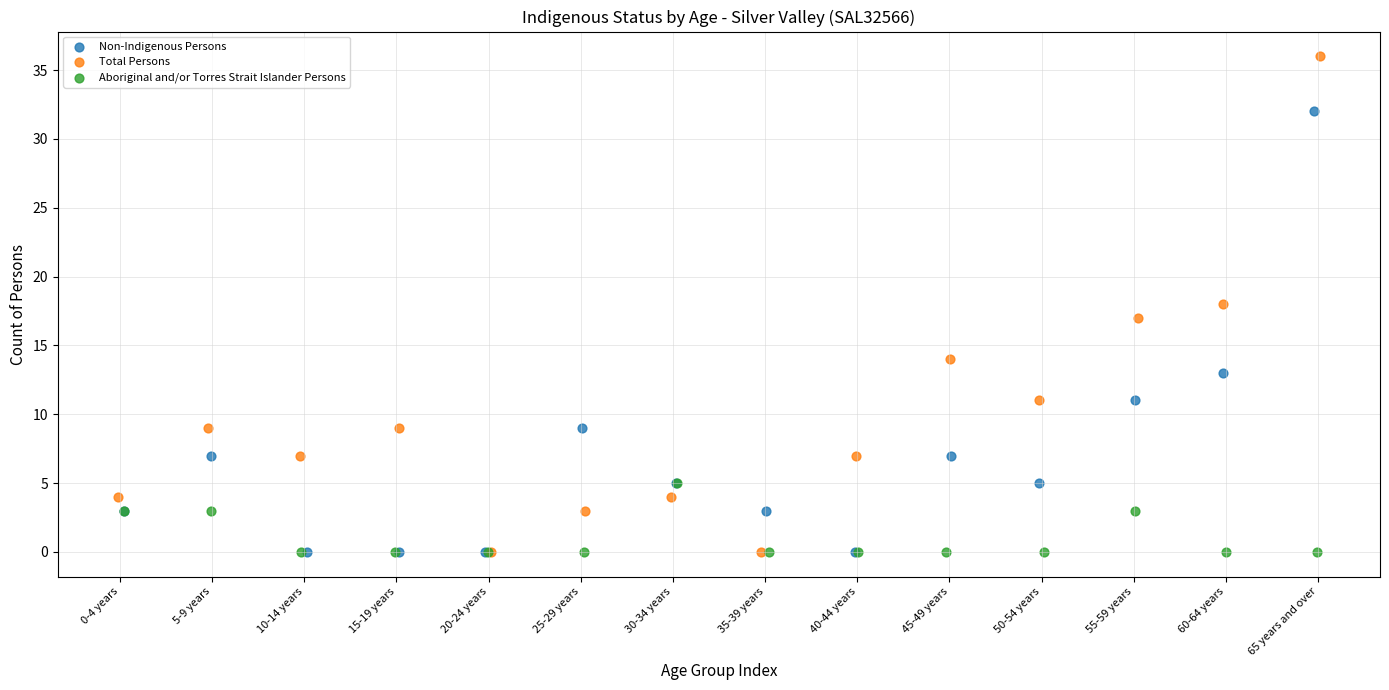

What are all the series names shown in the legend?

Non-Indigenous Persons, Total Persons, Aboriginal and/or Torres Strait Islander Persons